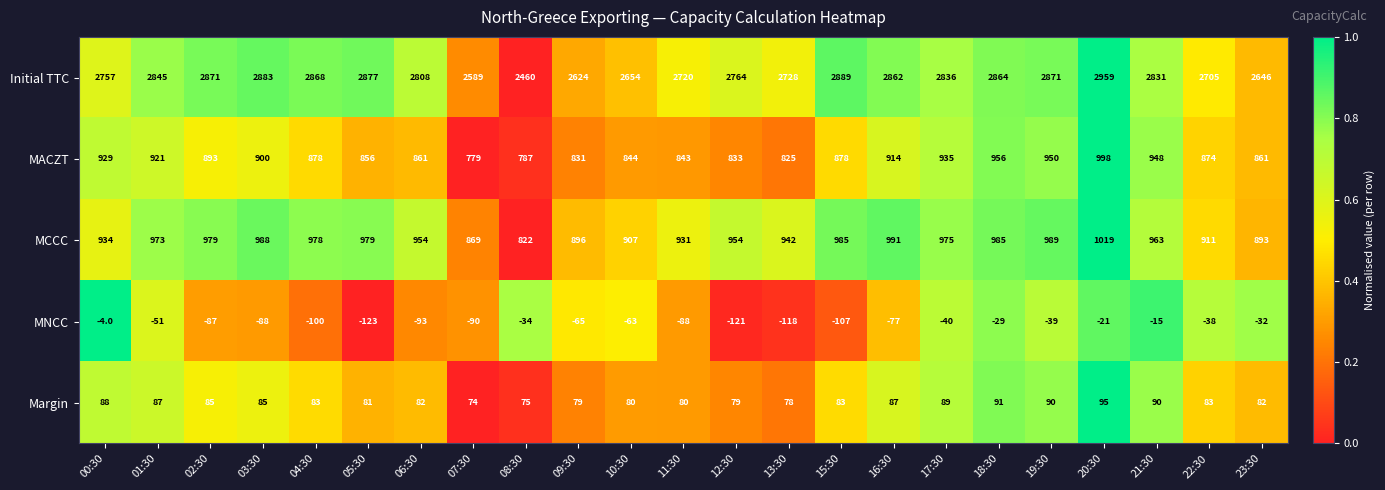

What is the sum of all Margin values?

1926